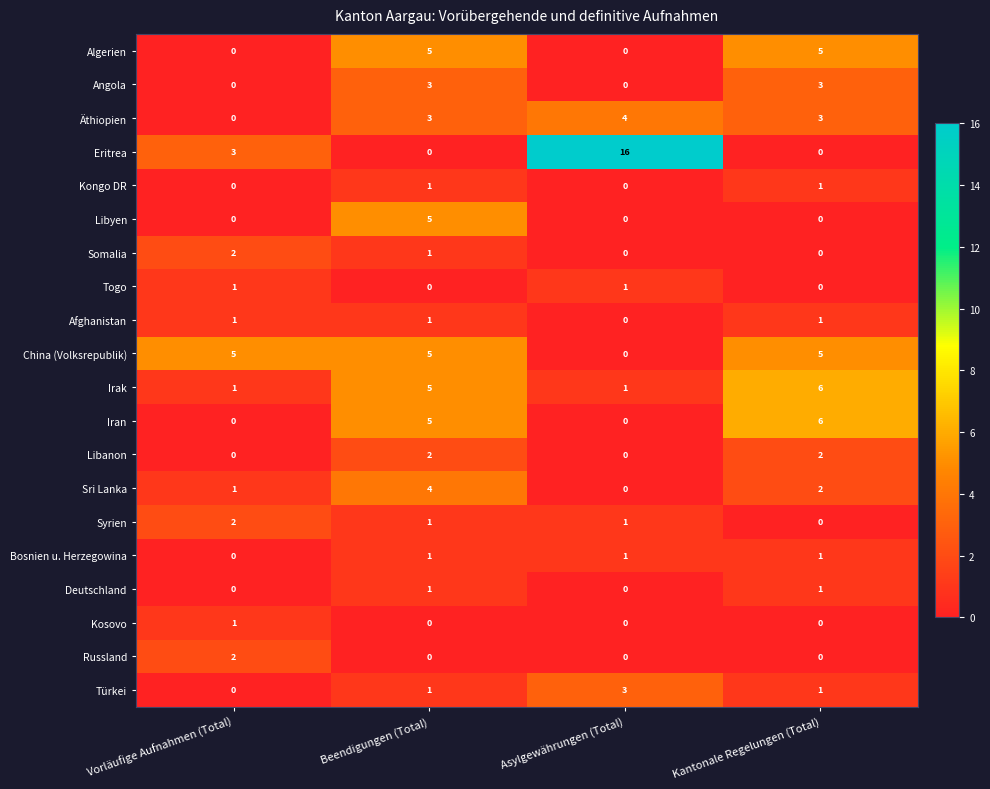

How many Kongo DR values are between 0 and 1?

4